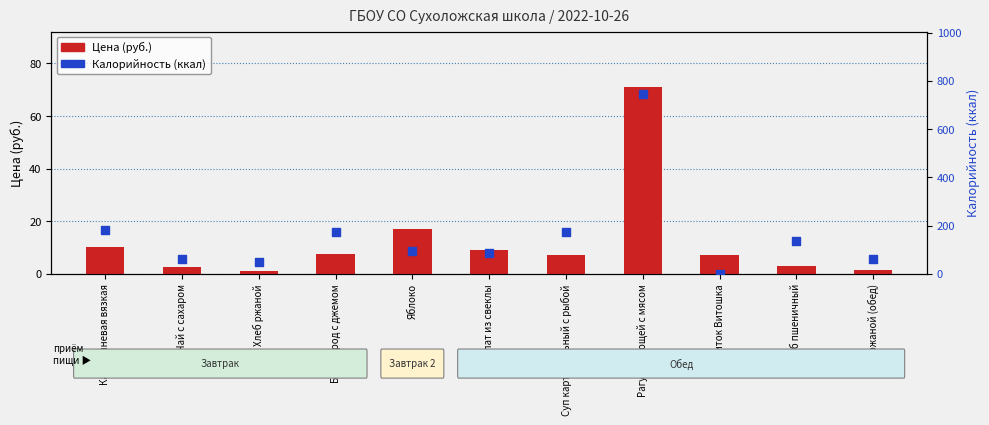

At how many categories does at least one series exceed 21?

10